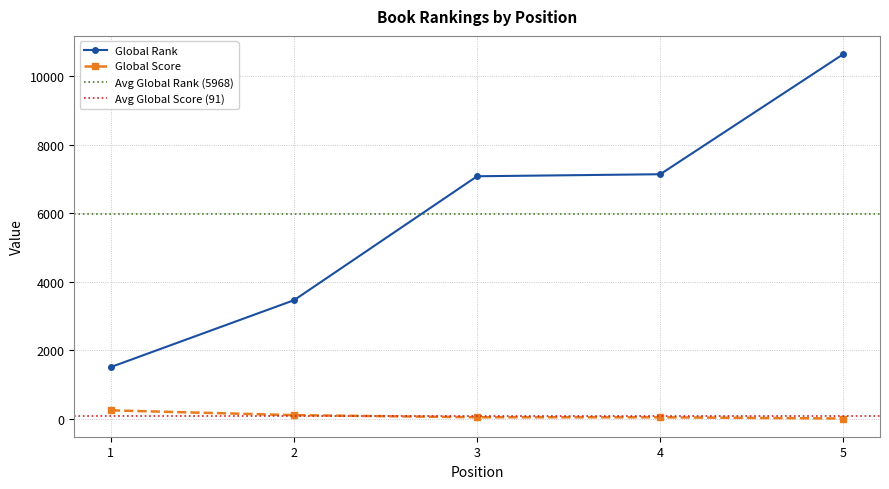

List the labels in order of Global Score value, smallest first.

5, 4, 3, 2, 1